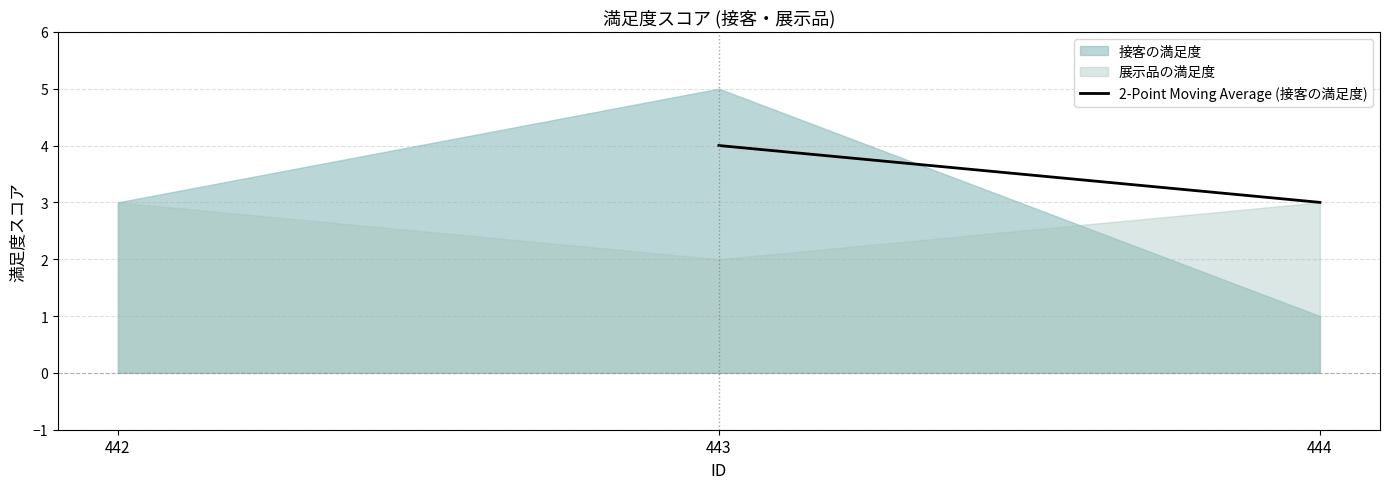

Which series has the widest spread of values?

接客の満足度